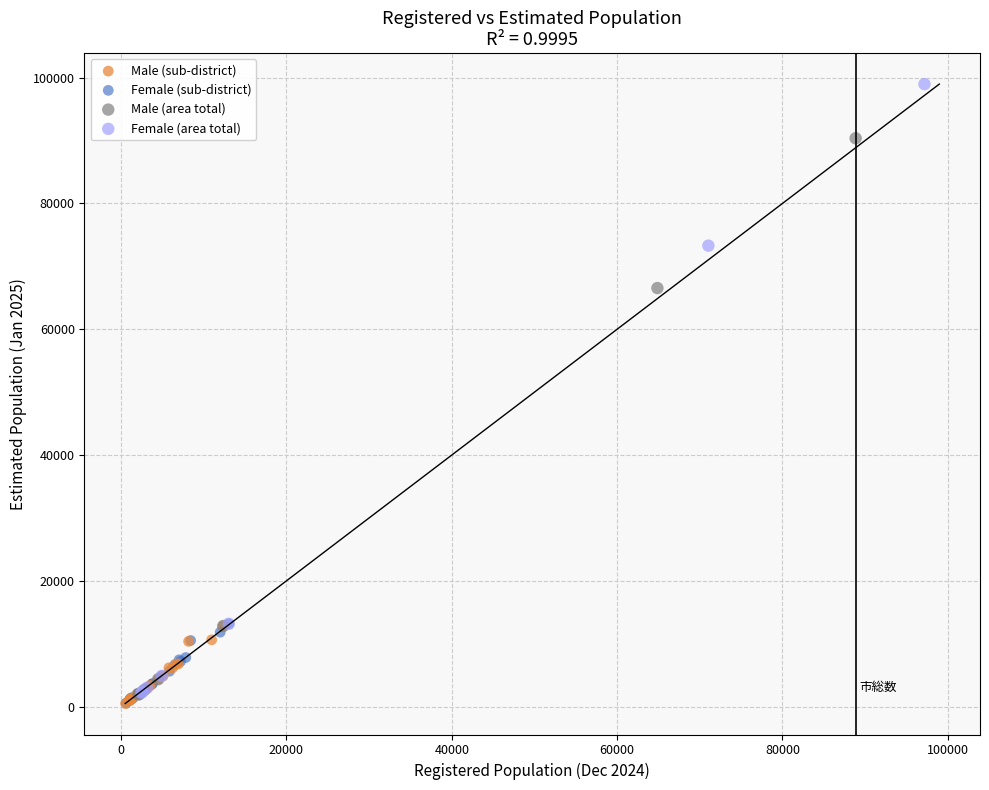

What are all the series names shown in the legend?

Male (sub-district), Female (sub-district), Male (area total), Female (area total)